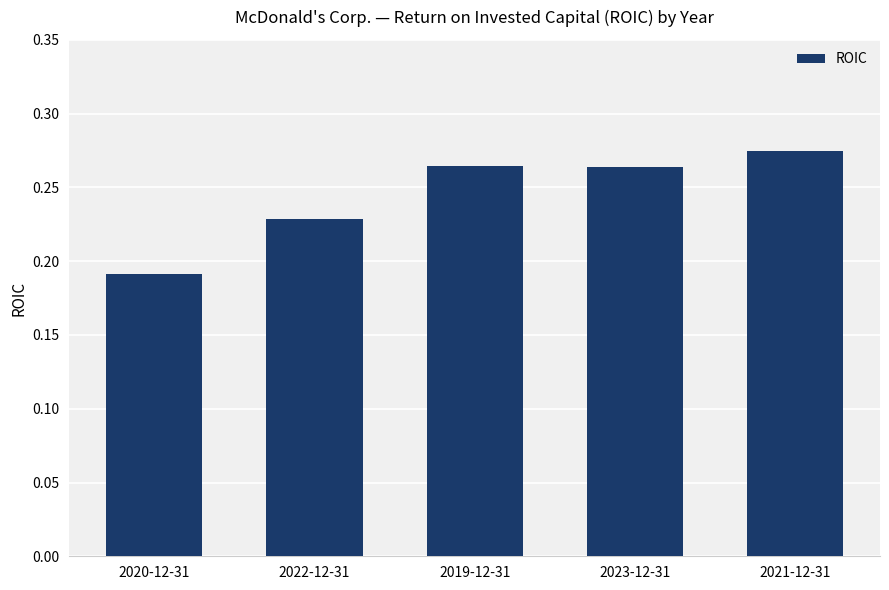

What position from the left is 2021-12-31?

5